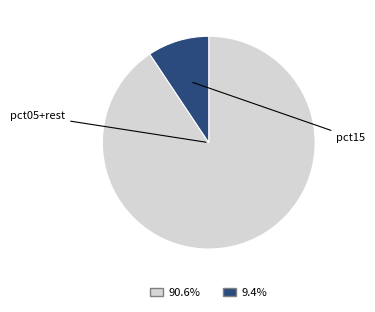

Is there a majority slice in this chart?

Yes